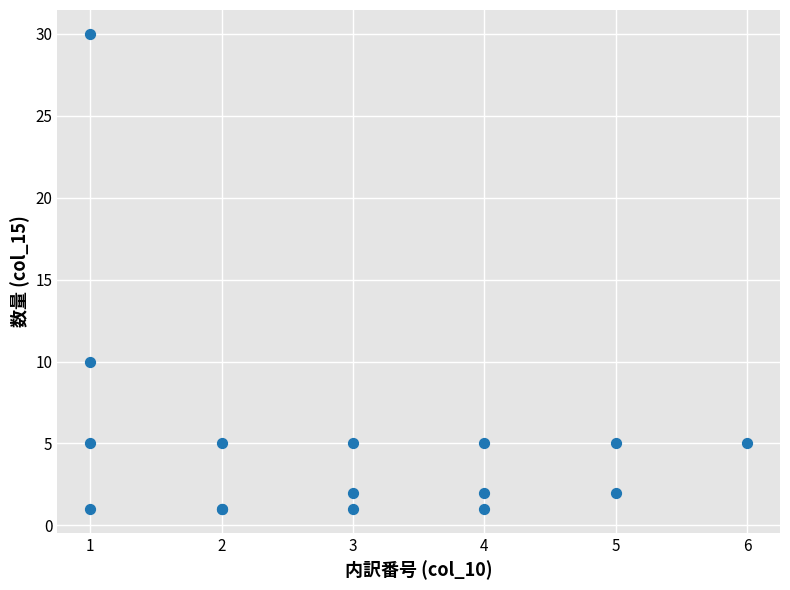

What Y value in the scatter plot is closest to 15?

10